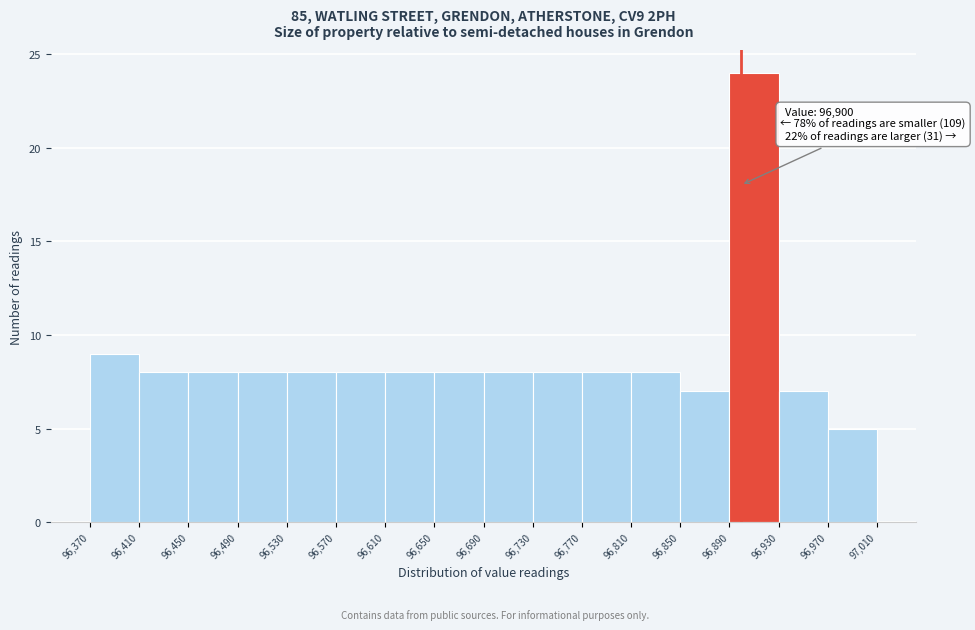

Over which range of the x-axis is the bar tallest?

96,890 to 96,930